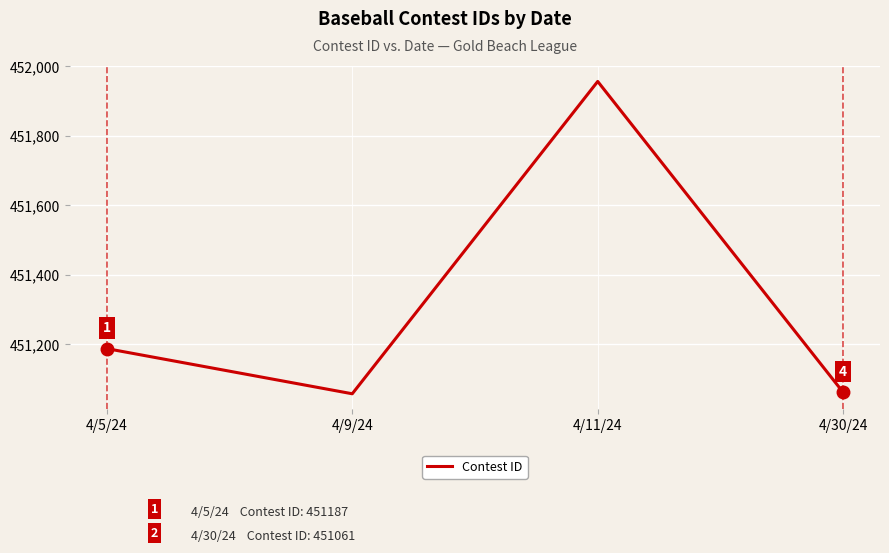

Reading left to right, extract all data points from this chart.

4/5/24=451187	4/9/24=451057	4/11/24=451956	4/30/24=451061